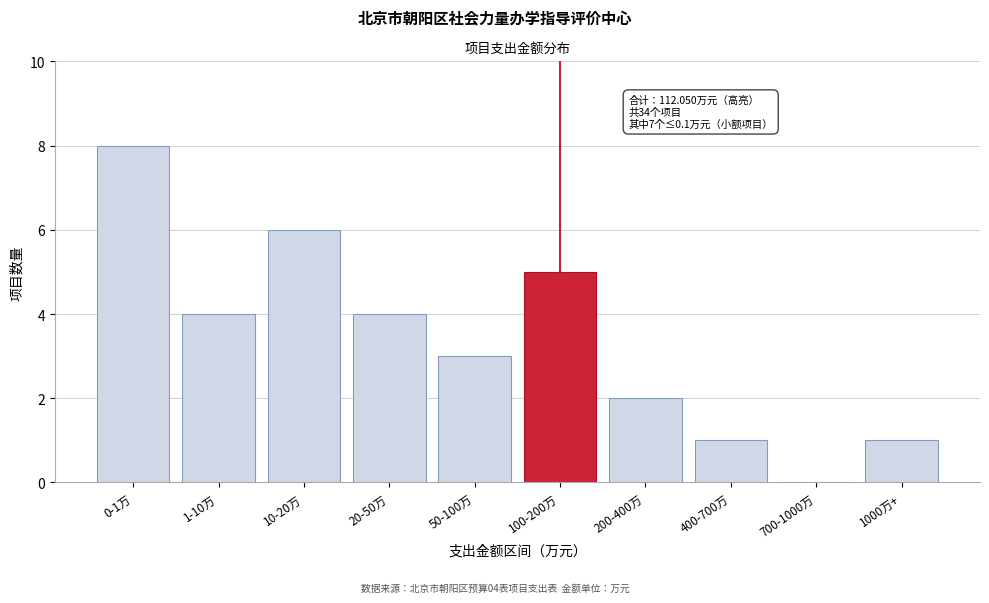

Reading right to left, what are all the values shown in this chart?

1000万+=1	700-1000万=0	400-700万=1	200-400万=2	100-200万=5	50-100万=3	20-50万=4	10-20万=6	1-10万=4	0-1万=8